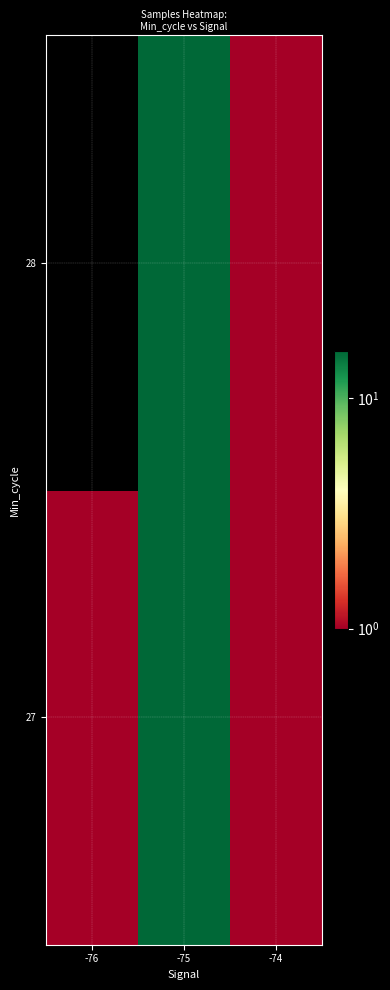

What is the spread (max minus min) of values at -76?

1